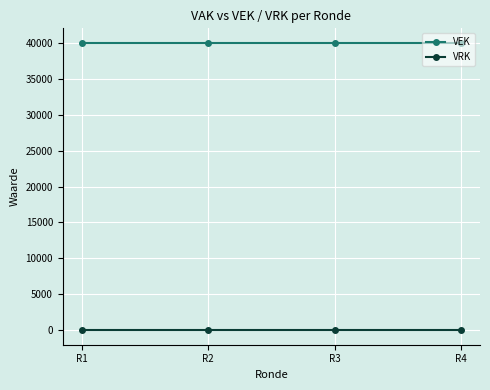

Is the value of VRK at R3 greater than the value of VEK at R3?

No